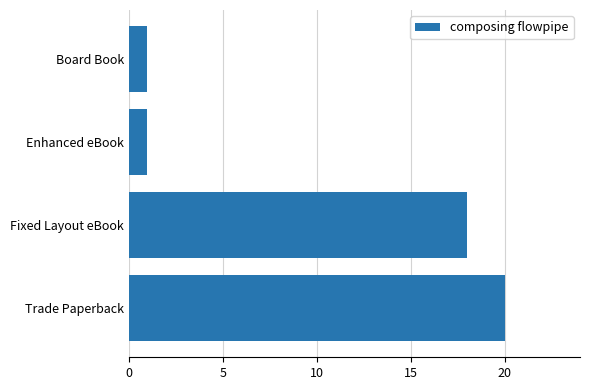

The chart shows a value of 20 at Trade Paperback. True or false?

True